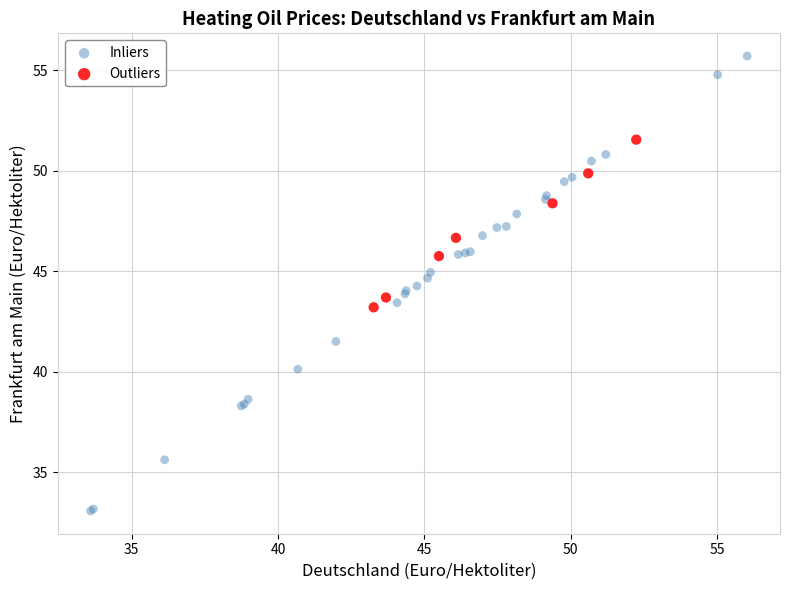

Which series has the widest spread of Y values?

Inliers